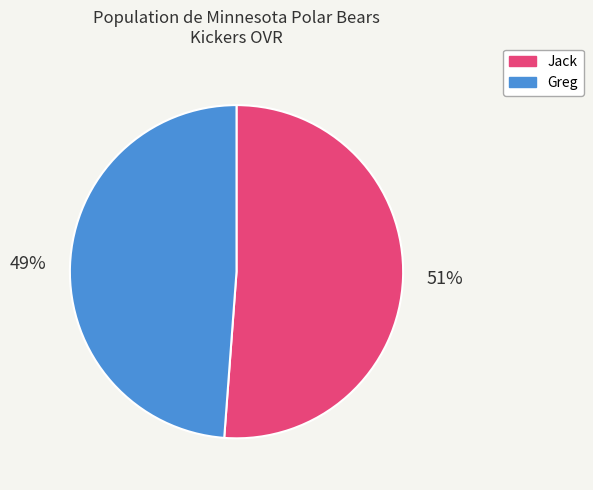

Is there a majority slice in this chart?

Yes